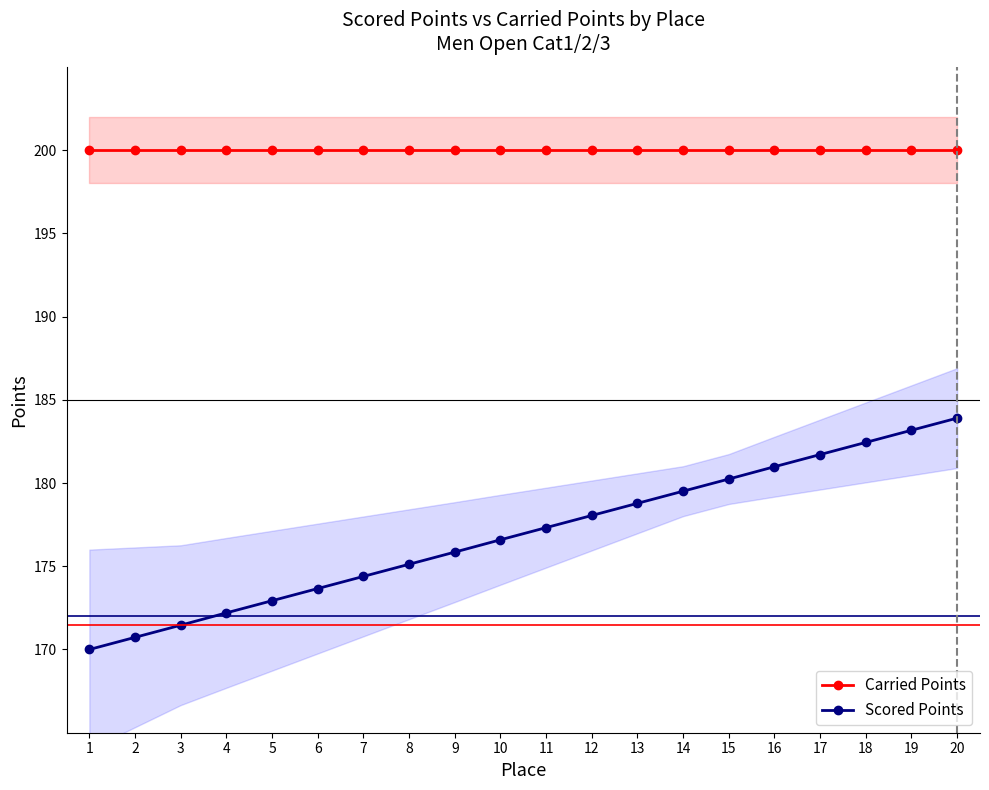

At which category does the chart reach its peak across all series?

1